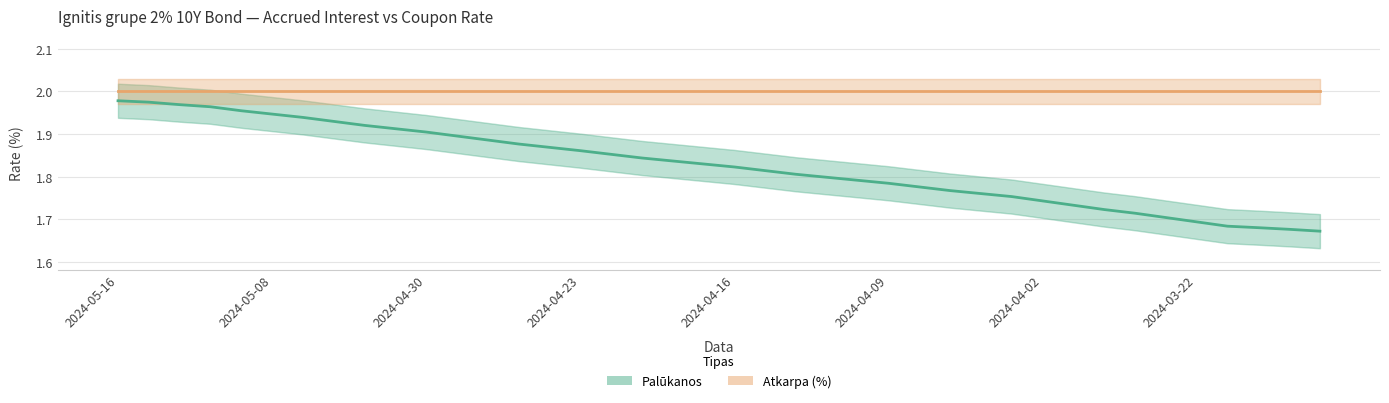

True or false: Atkarpa (%) and Palūkanos intersect in this chart.

False